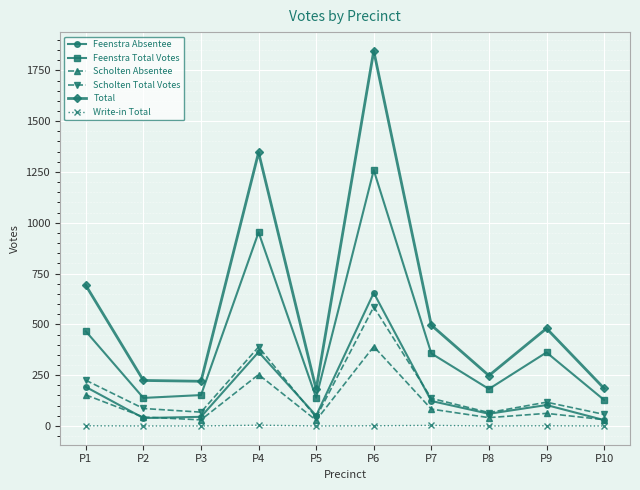

At which category is the sum across all series the highest?

P6